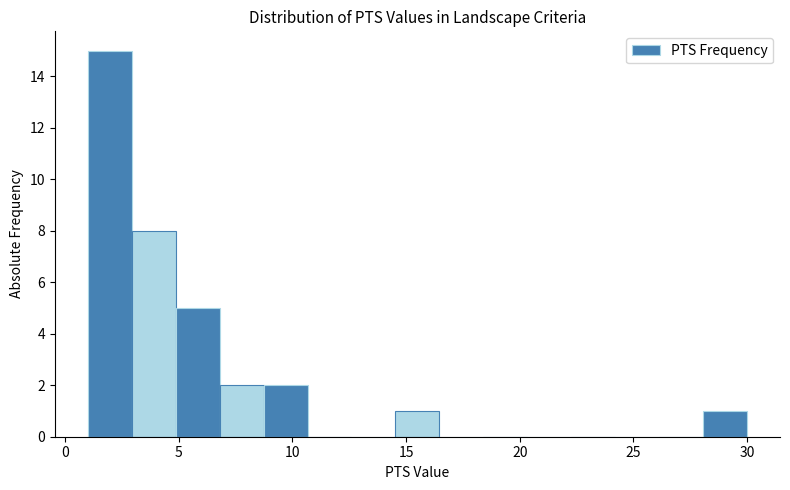

Read against the x-axis, roughly where is the centre of the tallest bar?

2.0